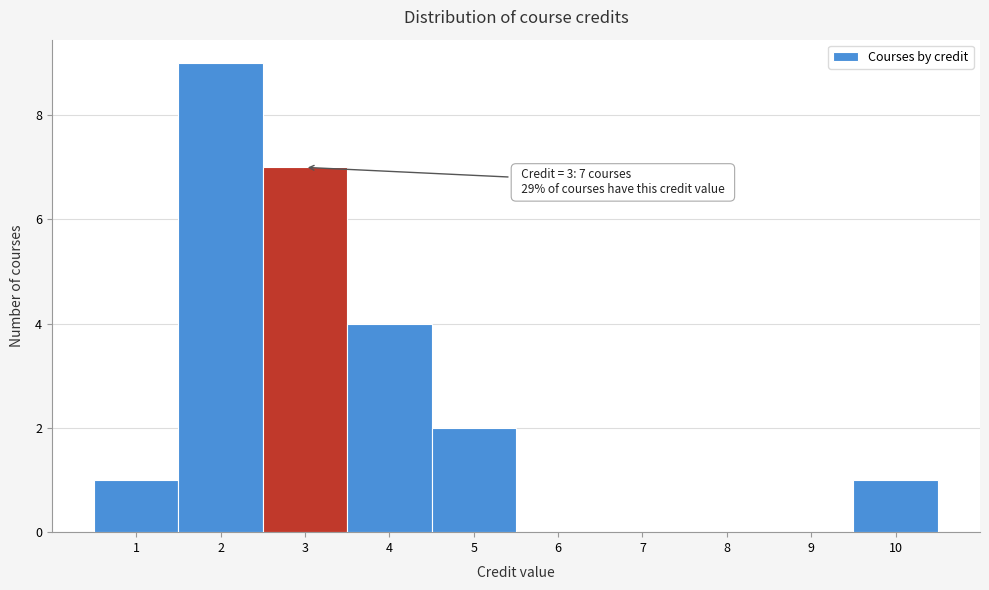

Over which range of the x-axis is the bar tallest?

1.5 to 2.5